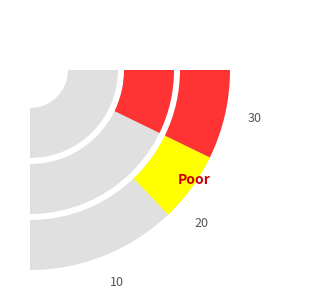

Is there a majority slice in this chart?

No